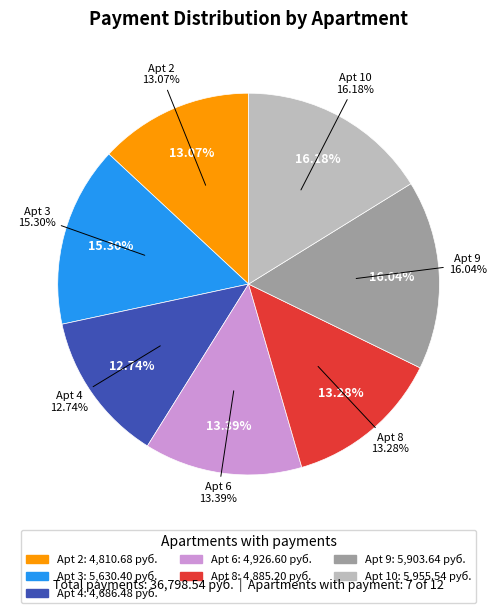

Rank the categories by value from lowest to highest.

1, 5, 7, 11, 12, 4, 2, 8, 6, 3, 9, 10